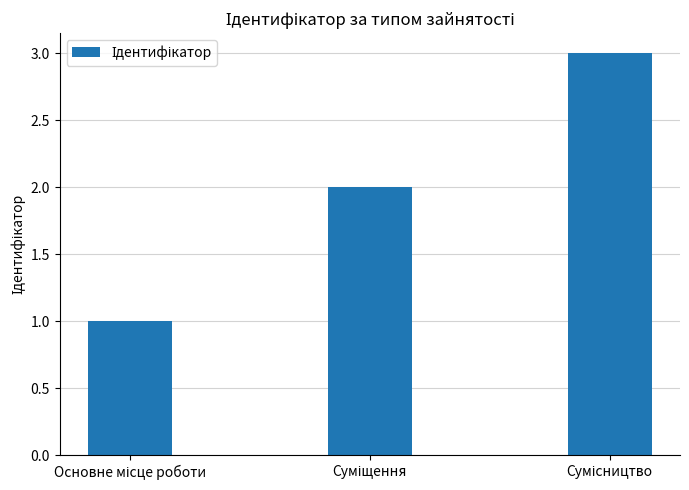

Count the number of categories in the chart.

3